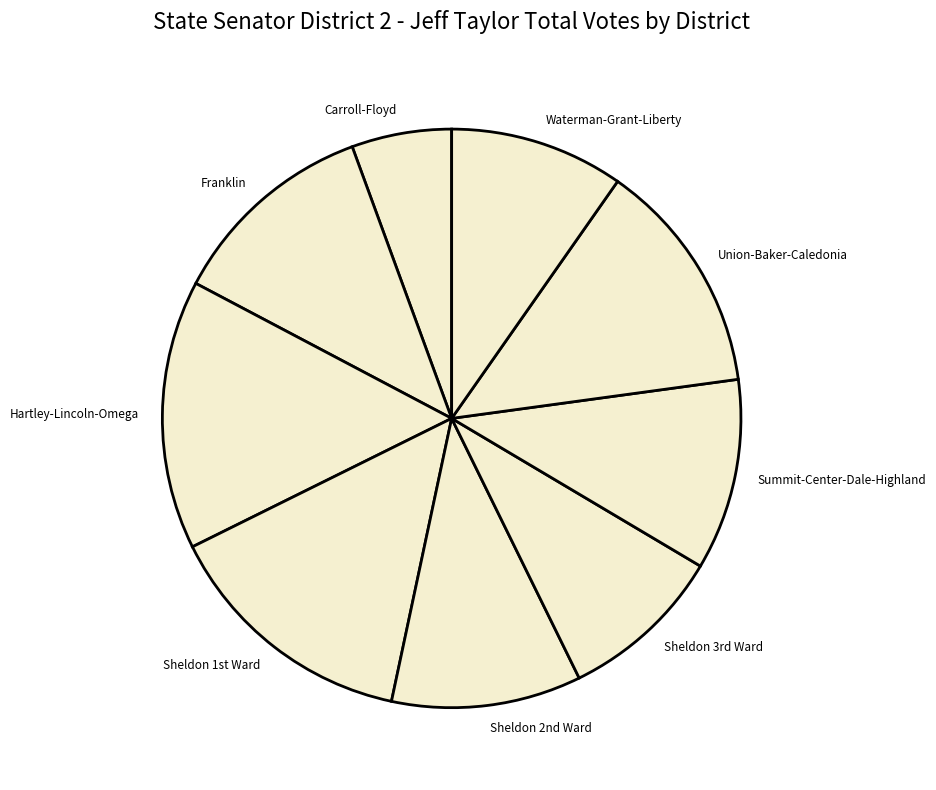

Which category has the biggest portion of the pie?

Hartley-Lincoln-Omega